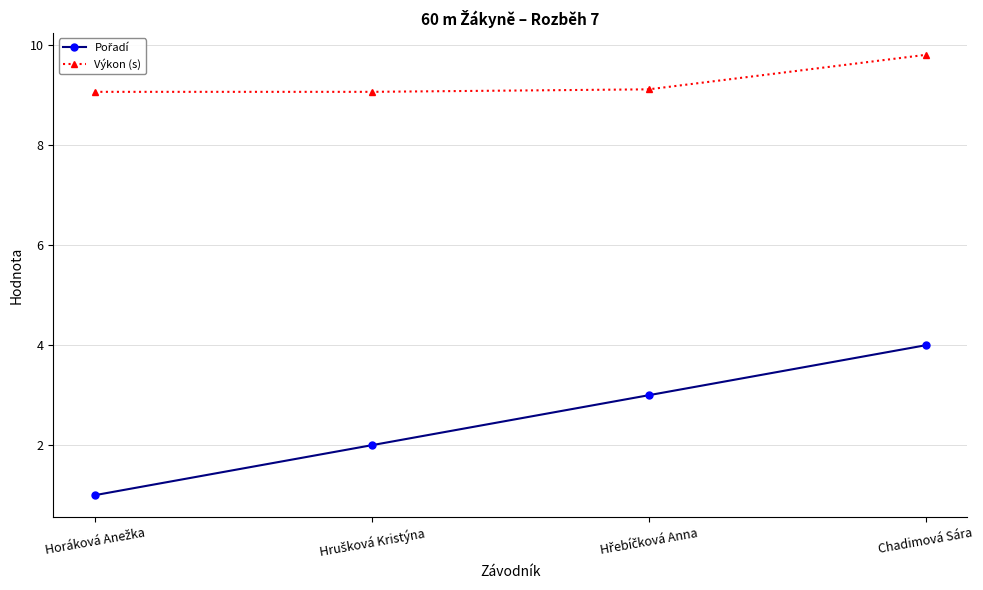

True or false: Výkon (s) has more than 1 points higher than both neighbors.

False